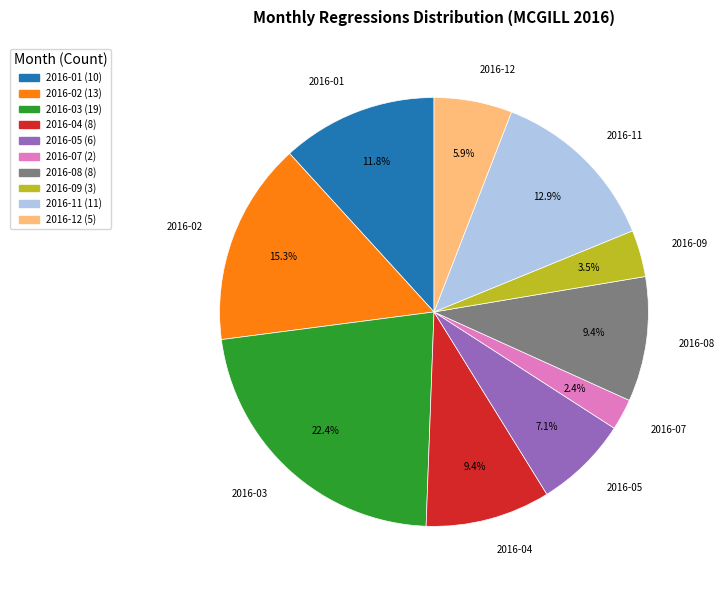

Which slice is the largest?

2016-03